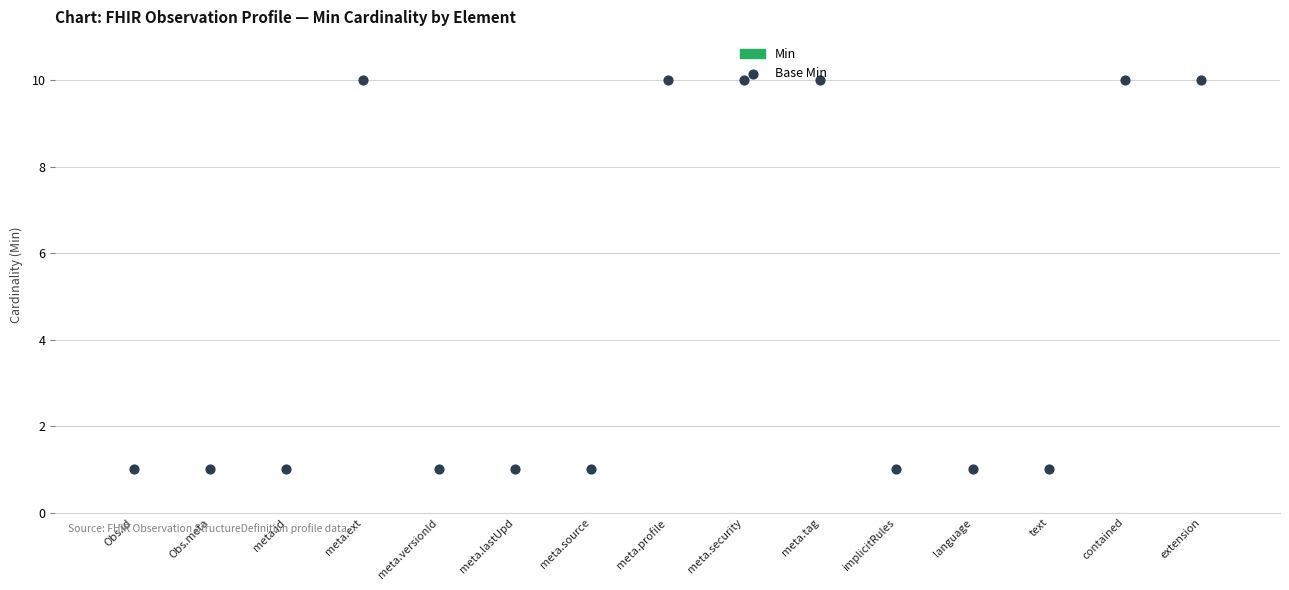

What are all the series names shown in the legend?

Min, Base Min